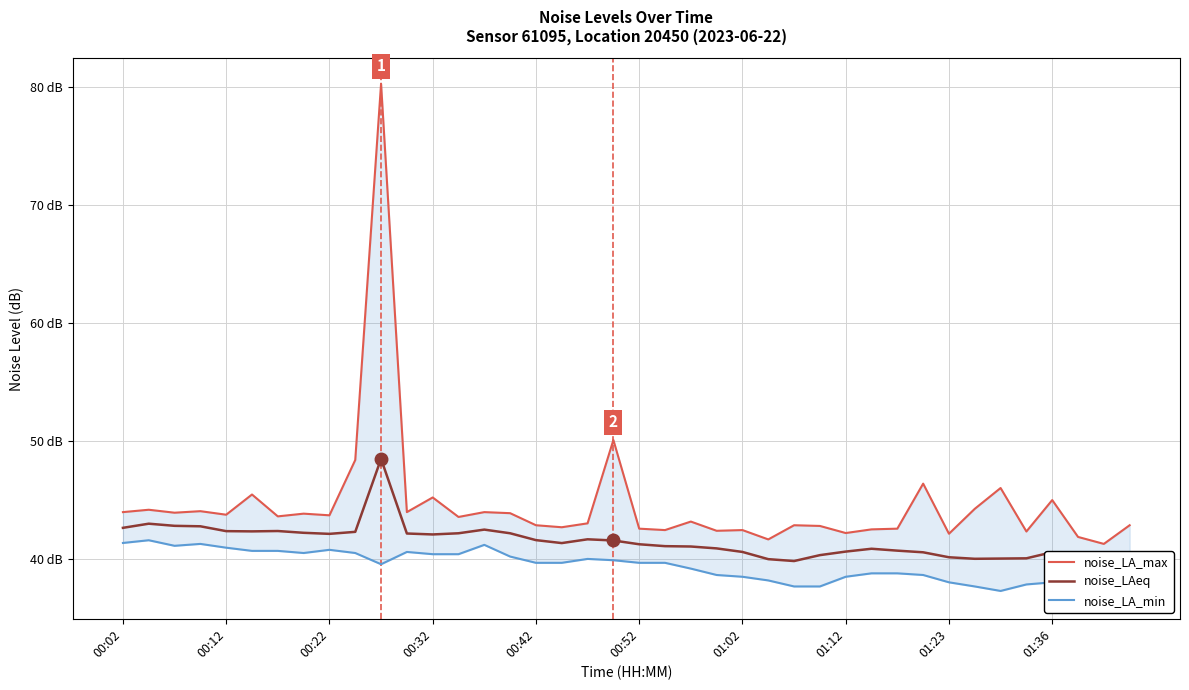

Rank the series by their maximum value, from lowest to highest.

noise_LA_min, noise_LAeq, noise_LA_max